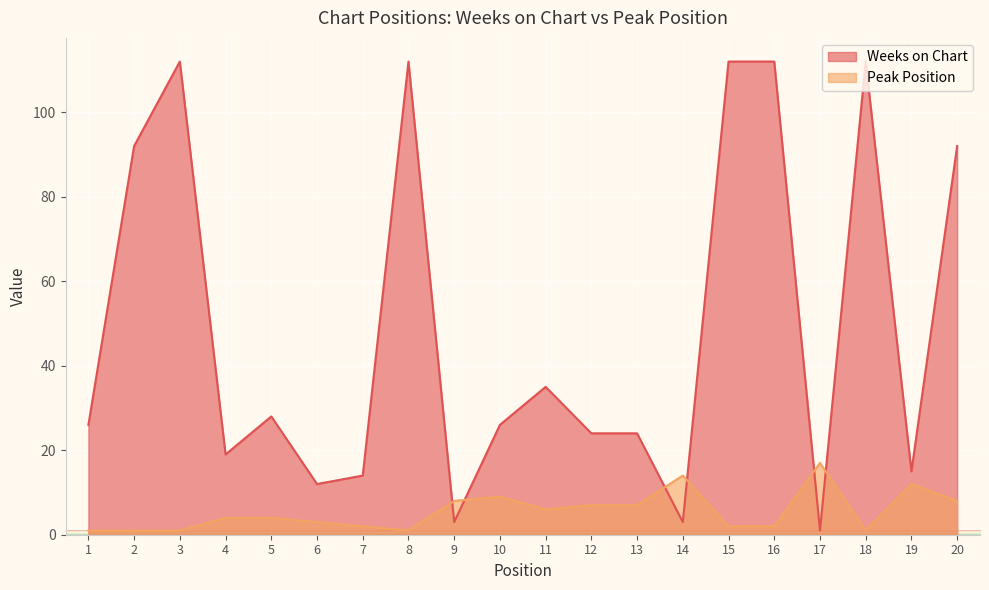

True or false: Peak Position has more than 1 points higher than both neighbors.

True